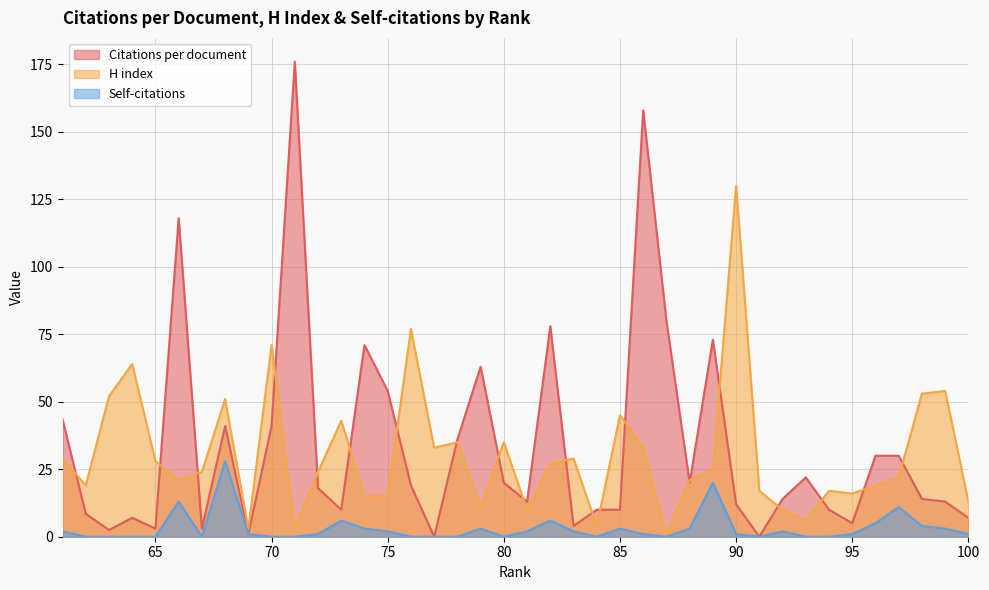

Does the chart display data point markers on the line(s)?

No